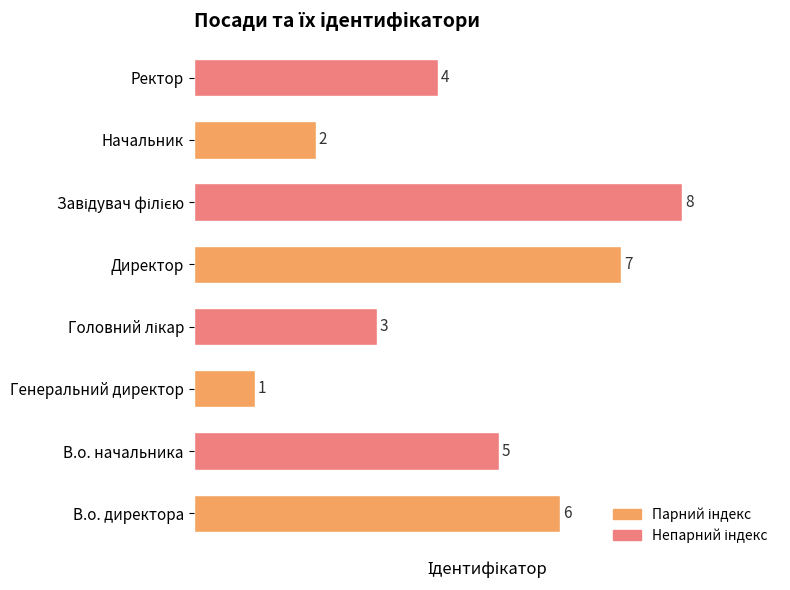

Reading bottom to top, list all the values displayed in this chart.

6	5	1	3	7	8	2	4